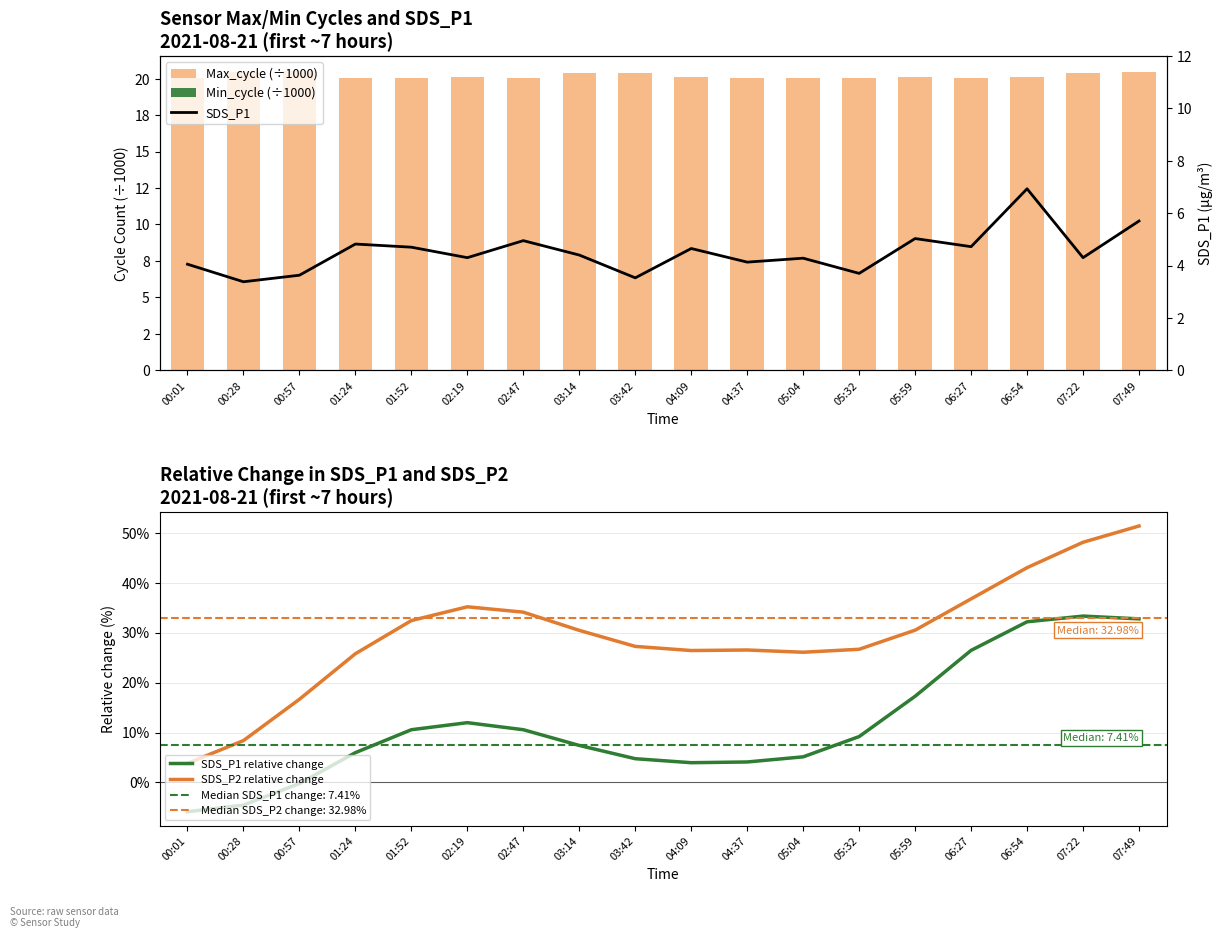

Is it true that Min_cycle (÷1000) equals 0.0 at 05:32?

False